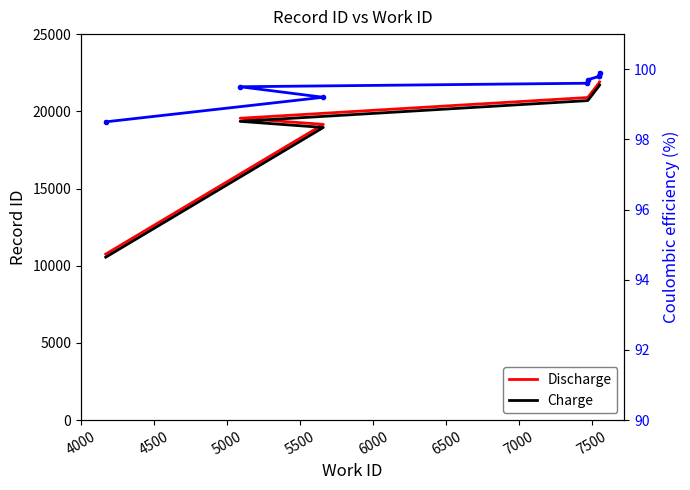

What is the difference between the maximum and minimum values in the Charge series?

11154.0